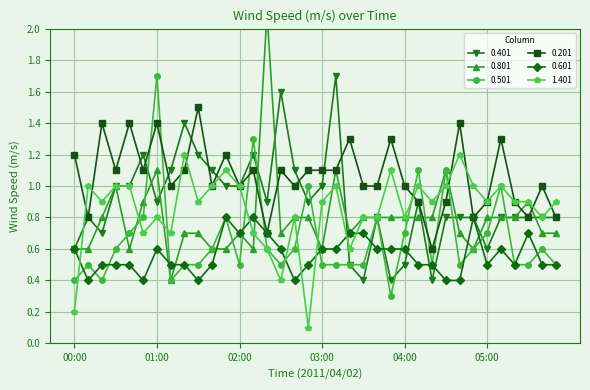

Does the chart display data point markers on the line(s)?

Yes